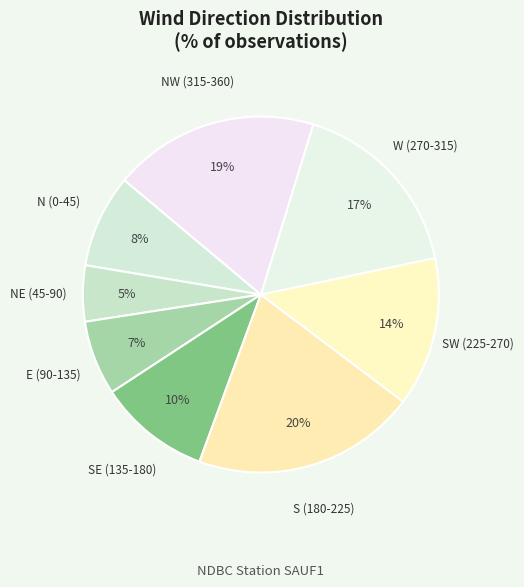

Do S (180-225) and SW (225-270) together represent more than half of the pie?

No